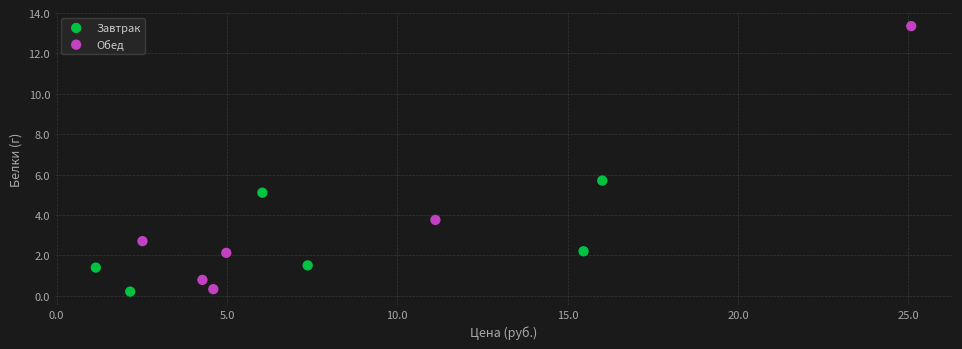

Which series reaches the minimum Y coordinate?

Завтрак